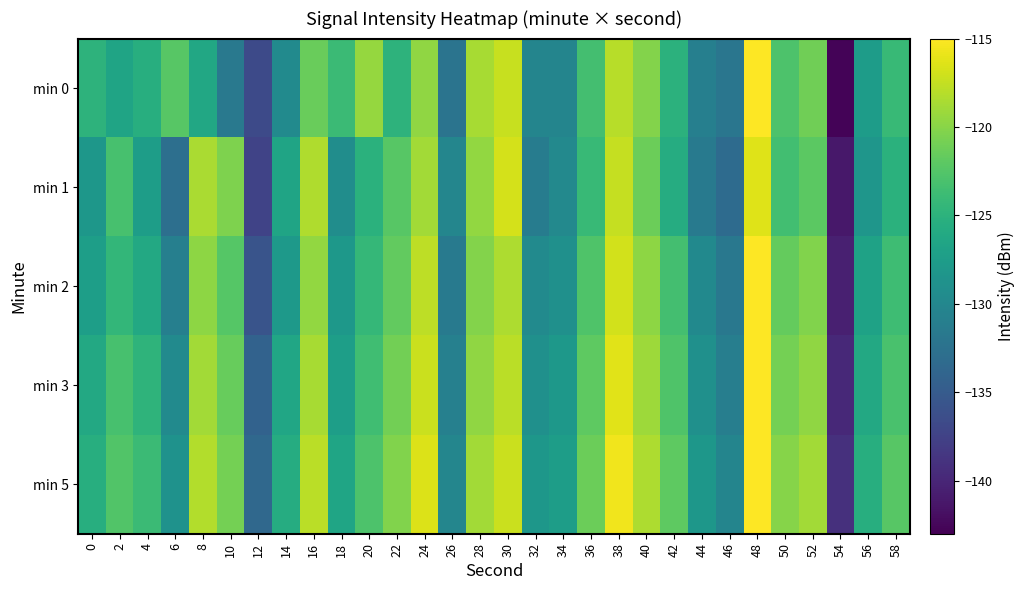

Between 24 and 44, which series saw the biggest shift?

min 1